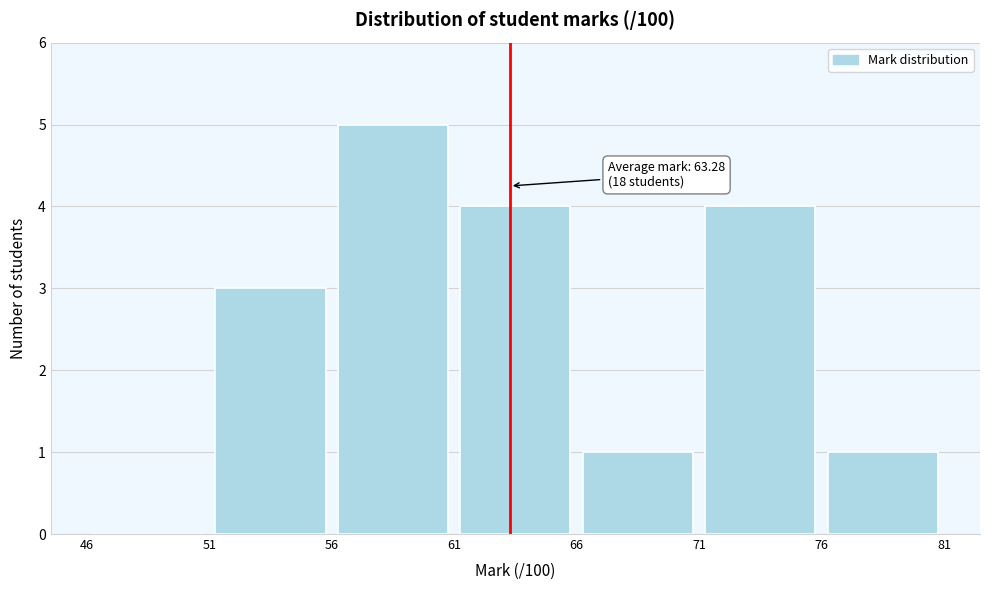

Over which range of the x-axis is the bar tallest?

56 to 61